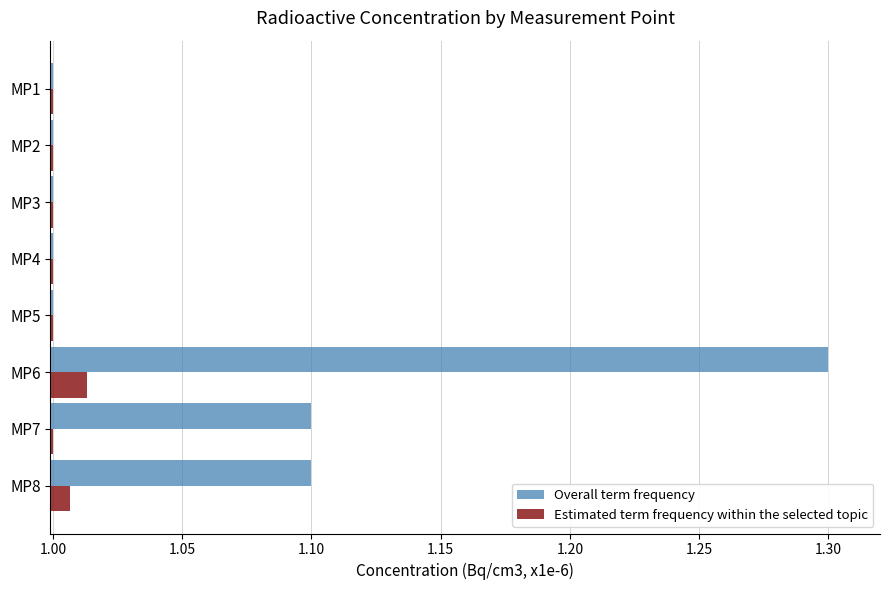

List the series in order of their peak value, lowest first.

Estimated term frequency within the selected topic, Overall term frequency